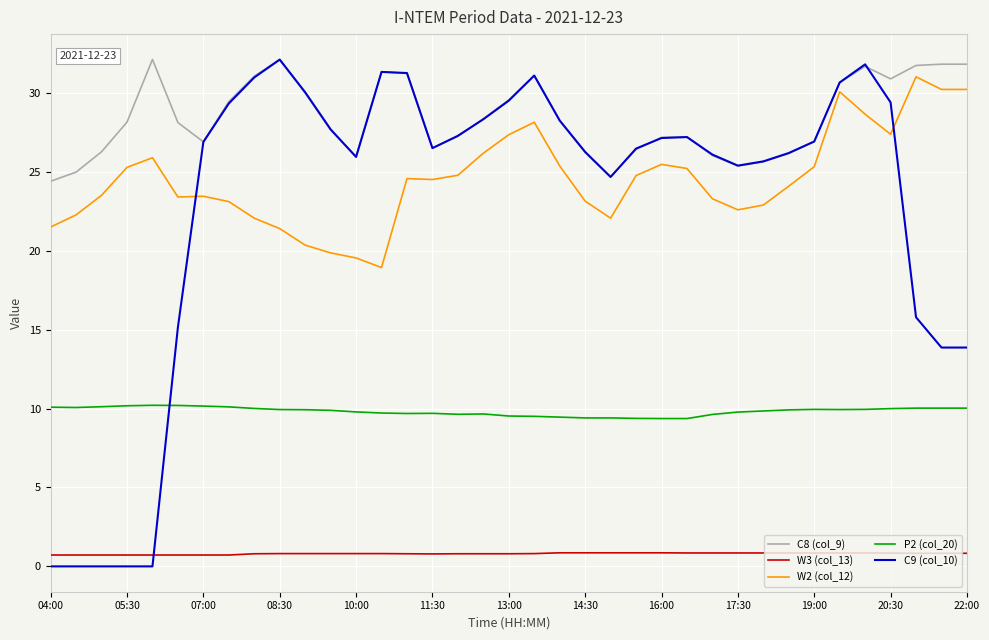

Which series has the largest total across all categories?

C8 (col_9)